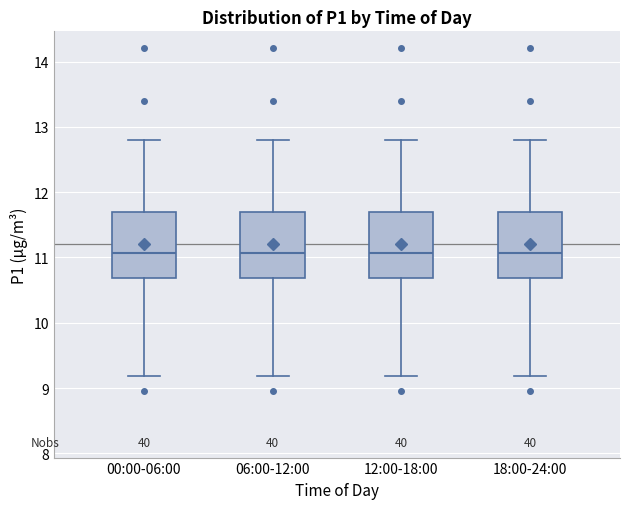

Where is the upper edge of the box for 18:00-24:00 on the y-axis? The values are not printed on the chart, so give them approximately, as read against the axis.

11.7